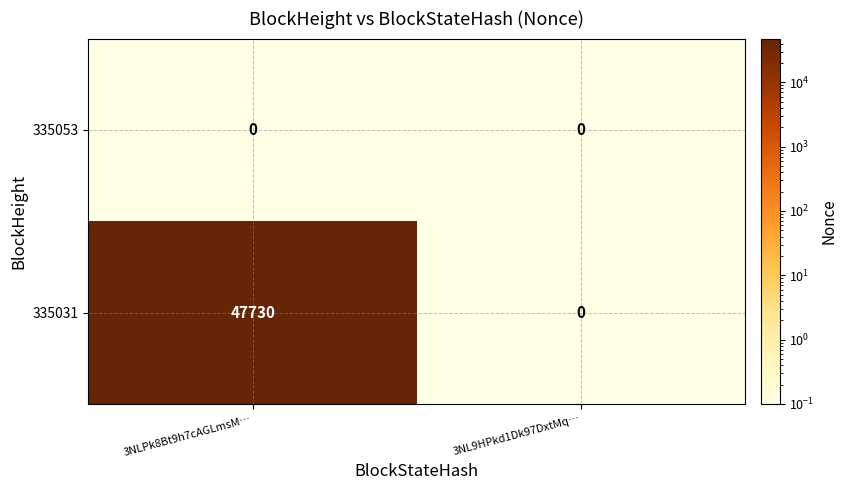

What value does the 335031 series have at 3NLPk8Bt9h7cAGLmsM…?

47730